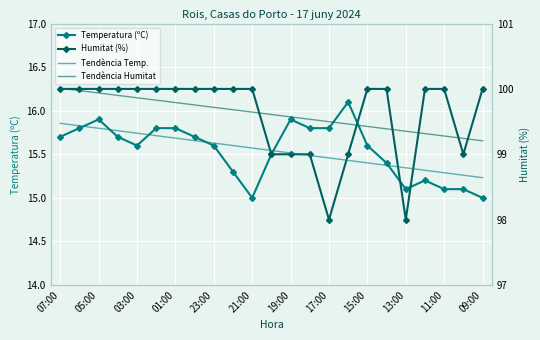

What is the difference between the maximum and minimum values in the Temperatura (ºC) series?

1.1